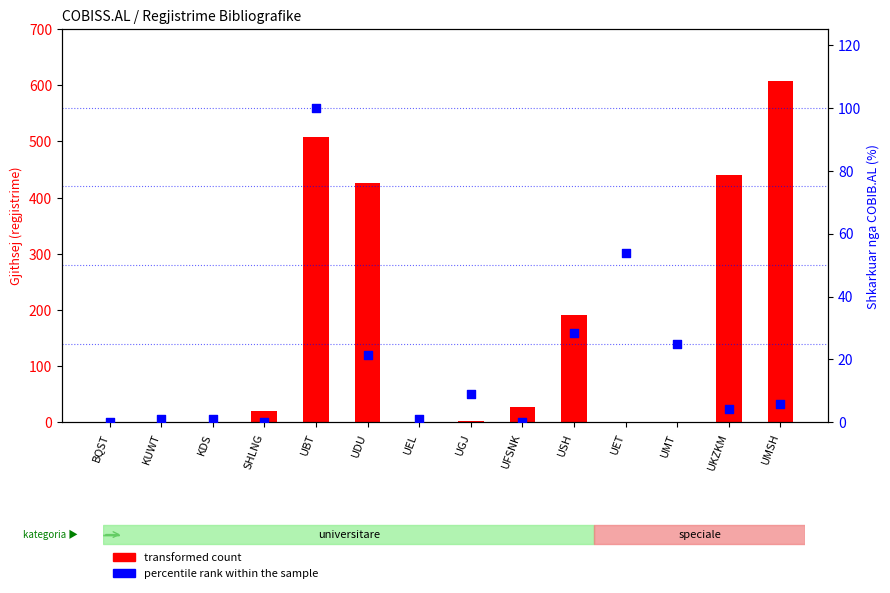

At how many categories does at least one series exceed 125?

5